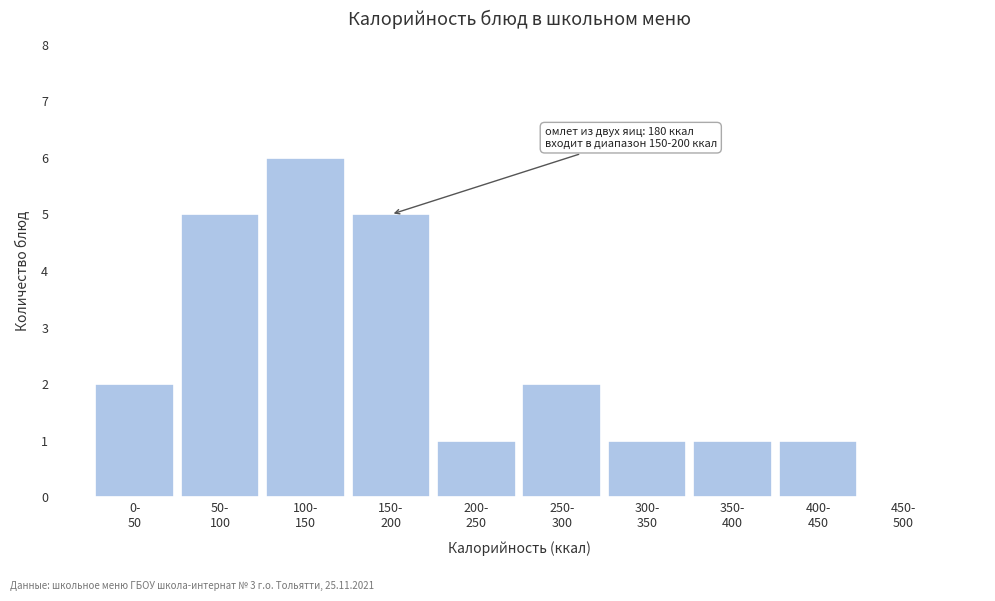

What is the greatest value displayed?

6